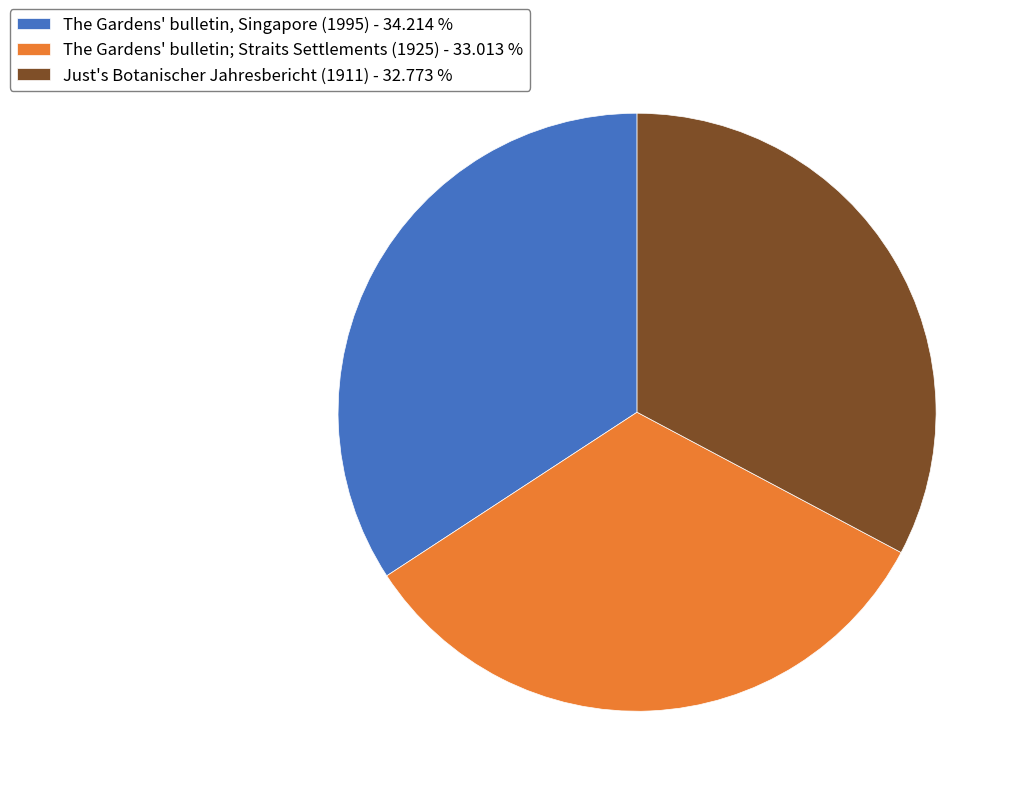

How many segments does this pie chart have?

3